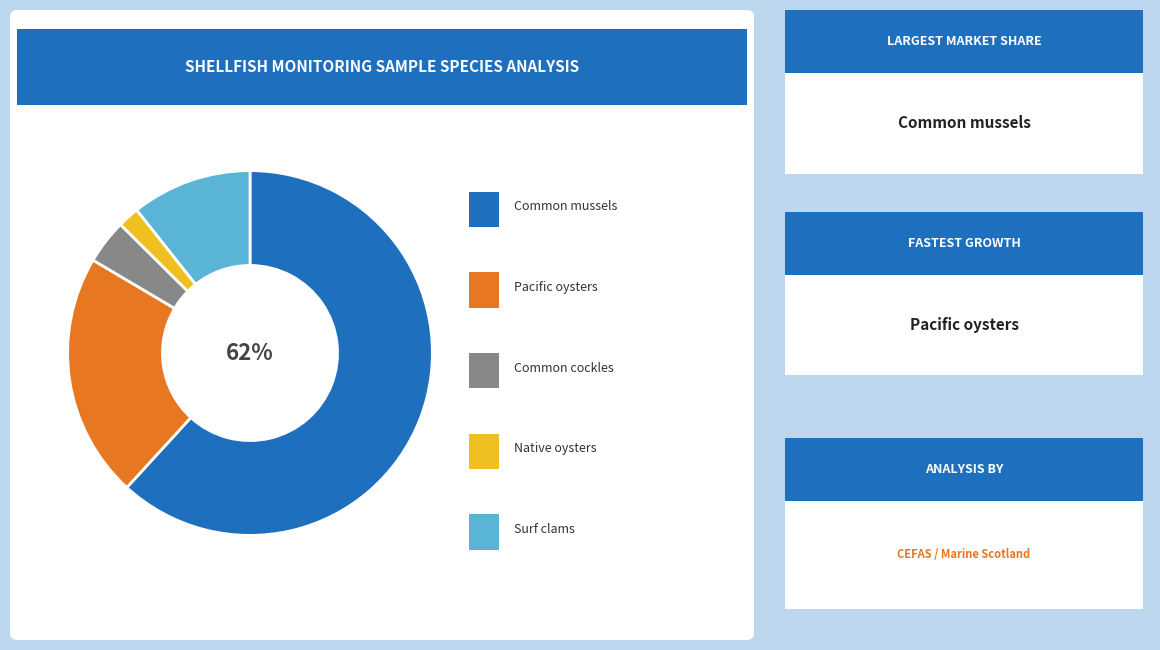

To the nearest percent, what is the average slice percentage?

20%